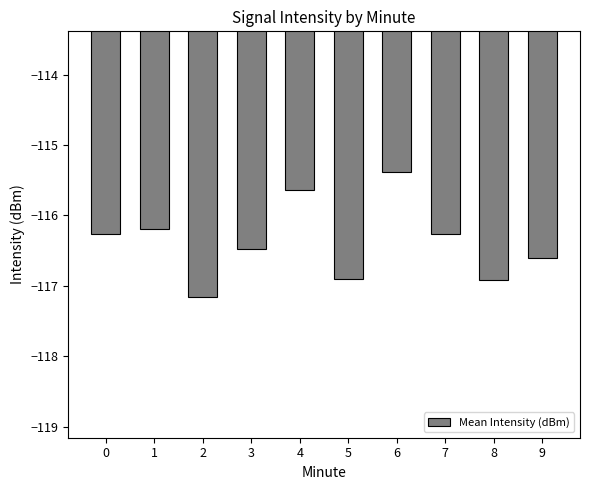

At which category does the chart reach its peak across all series?

6